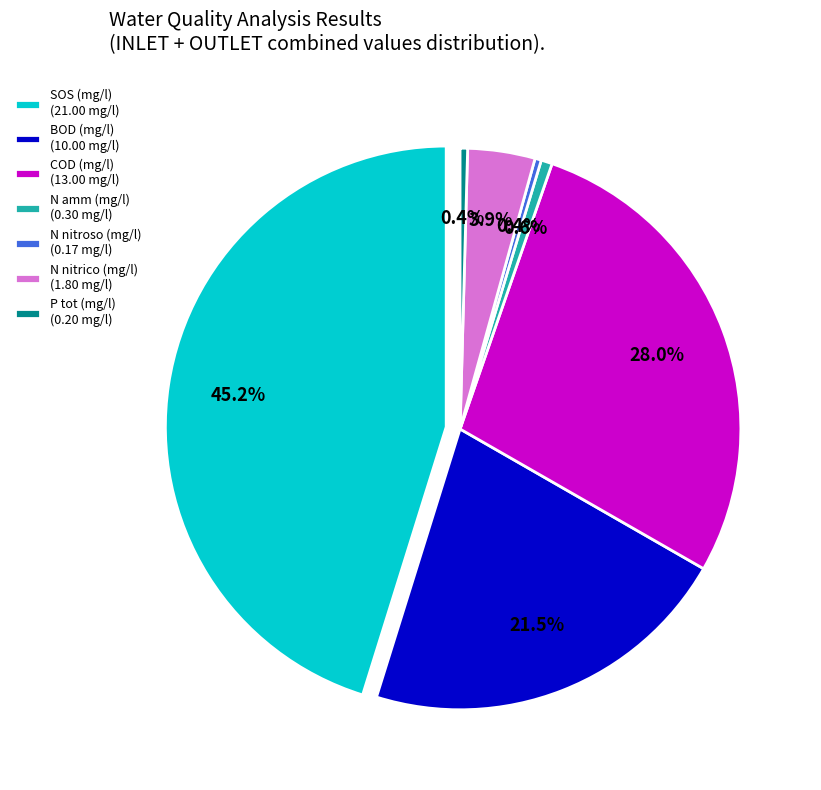

Which category has the smallest portion of the pie?

N nitroso INLET (mg/l)